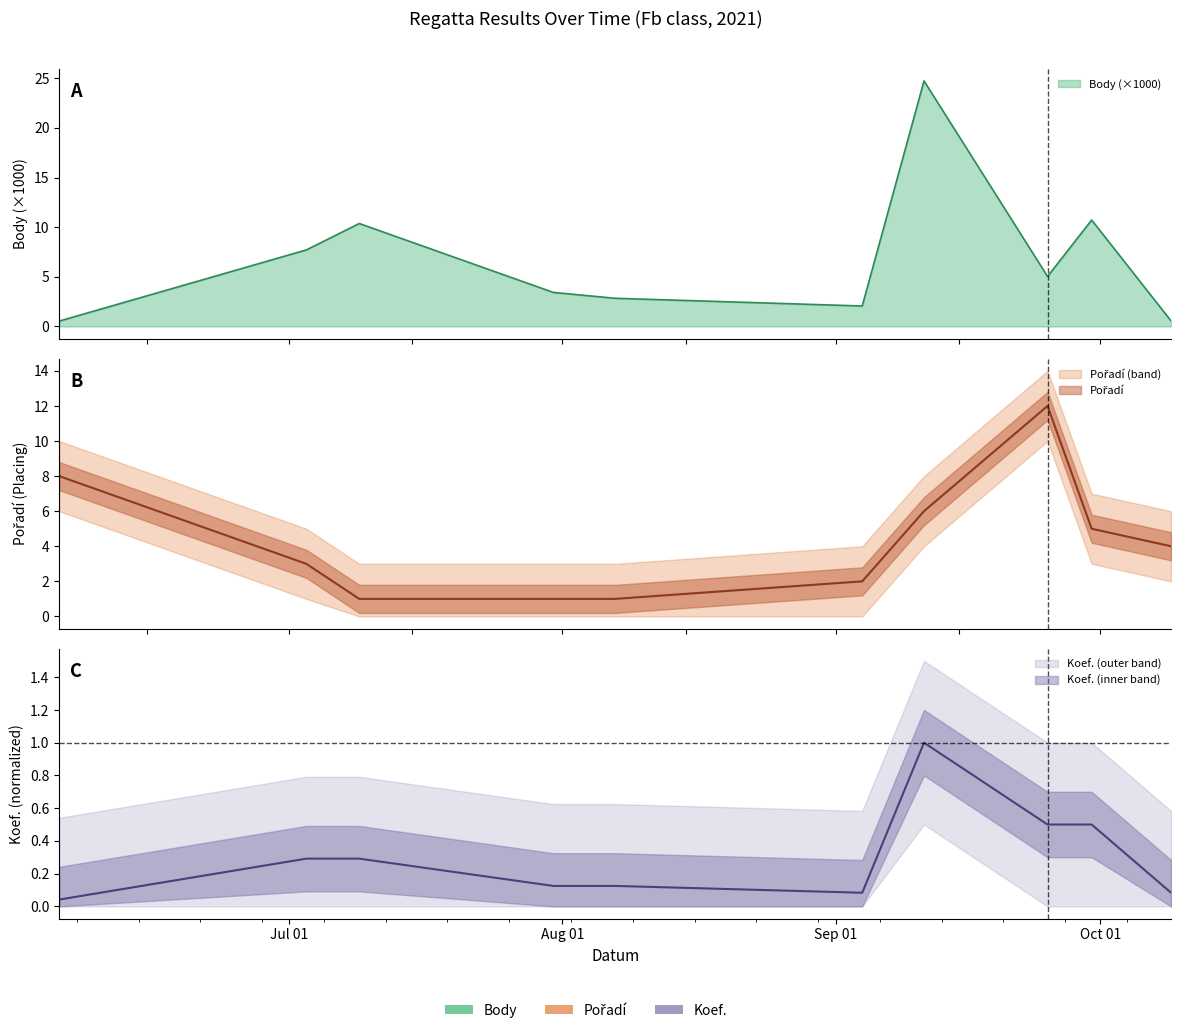

List the labels in order of Body value, largest first.

2021-09-11, 2021-09-30, 2021-07-09, 2021-07-03, 2021-09-25, 2021-07-31, 2021-08-07, 2021-09-04, 2021-10-09, 2021-06-05